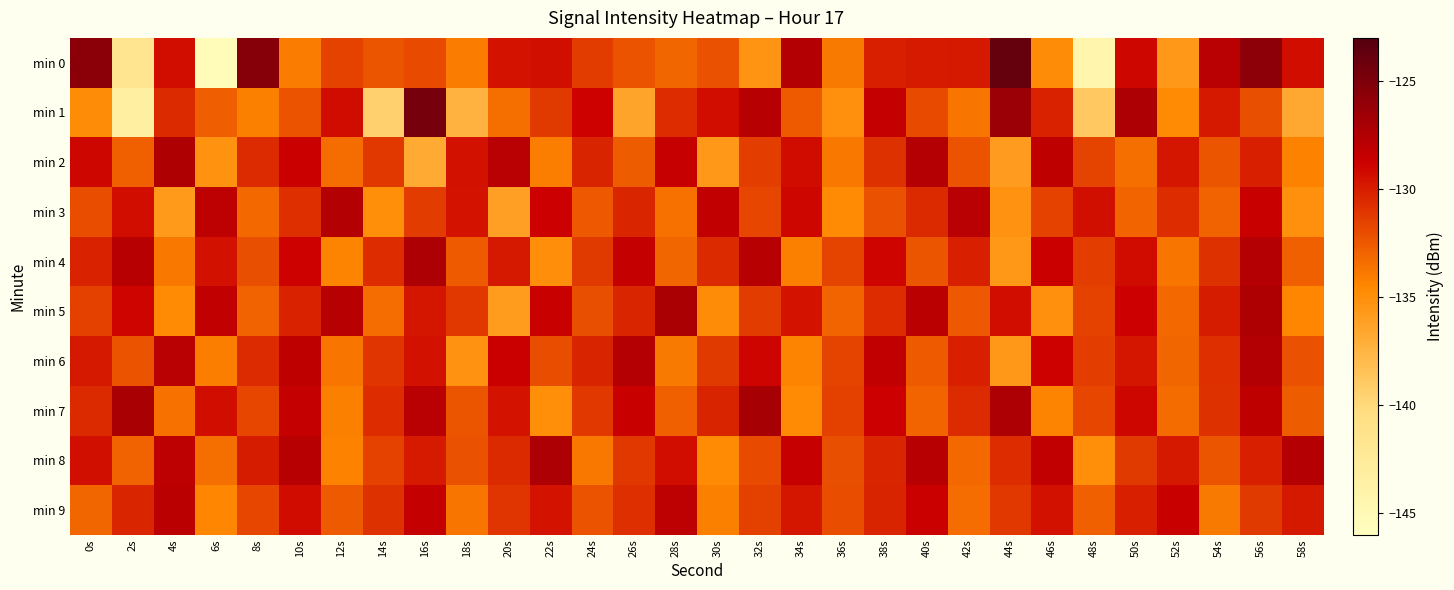

Reading left to right, extract all data points from this chart.

min 0: 0s=-125.7	2s=-141.7	4s=-129.3	6s=-145.3	8s=-125.4	10s=-134.0	12s=-131.6	14s=-132.4	16s=-131.9	18s=-134.0	20s=-129.6	22s=-129.5	24s=-131.3	26s=-132.3	28s=-133.1	30s=-132.2	32s=-135.4	34s=-127.5	36s=-133.9	38s=-130.1	40s=-129.8	42s=-129.8	44s=-123.8	46s=-134.8	48s=-144.4	50s=-129.0	52s=-135.7	54s=-127.9	56s=-125.8	58s=-129.4
min 1: 0s=-134.8	2s=-143.3	4s=-130.5	6s=-132.8	8s=-134.2	10s=-132.3	12s=-129.3	14s=-139.4	16s=-124.7	18s=-137.3	20s=-133.5	22s=-131.2	24s=-128.9	26s=-136.4	28s=-130.7	30s=-129.3	32s=-127.8	34s=-132.6	36s=-135.1	38s=-128.4	40s=-131.9	42s=-133.7	44s=-126.5	46s=-130.2	48s=-138.9	50s=-127.3	52s=-134.6	54s=-129.8	56s=-132.1	58s=-136.7
min 2: 0s=-129.1	2s=-132.8	4s=-127.4	6s=-135.2	8s=-130.6	10s=-128.7	12s=-133.4	14s=-131.1	16s=-136.8	18s=-129.5	20s=-127.9	22s=-134.1	24s=-130.3	26s=-132.7	28s=-128.5	30s=-135.6	32s=-131.4	34s=-129.2	36s=-133.8	38s=-130.9	40s=-127.6	42s=-132.3	44s=-135.9	46s=-128.2	48s=-131.7	50s=-133.5	52s=-129.7	54s=-132.4	56s=-130.1	58s=-134.3
min 3: 0s=-132.0	2s=-129.3	4s=-135.7	6s=-128.1	8s=-133.2	10s=-130.8	12s=-127.5	14s=-134.9	16s=-131.3	18s=-129.6	20s=-136.2	22s=-128.8	24s=-132.5	26s=-130.4	28s=-133.6	30s=-128.3	32s=-131.8	34s=-129.1	36s=-134.7	38s=-132.2	40s=-130.5	42s=-127.9	44s=-135.3	46s=-131.6	48s=-129.4	50s=-133.0	52s=-130.7	54s=-132.9	56s=-128.6	58s=-135.1
min 4: 0s=-130.2	2s=-127.7	4s=-133.8	6s=-129.5	8s=-132.1	10s=-128.9	12s=-134.4	14s=-130.7	16s=-127.3	18s=-132.6	20s=-129.8	22s=-135.0	24s=-131.2	26s=-128.4	28s=-133.1	30s=-130.5	32s=-127.8	34s=-134.2	36s=-131.7	38s=-129.0	40s=-132.4	42s=-130.1	44s=-135.5	46s=-128.7	48s=-131.4	50s=-129.2	52s=-133.7	54s=-130.9	56s=-127.6	58s=-132.8
min 5: 0s=-131.5	2s=-129.0	4s=-134.6	6s=-128.3	8s=-132.9	10s=-130.2	12s=-127.7	14s=-133.4	16s=-129.7	18s=-131.1	20s=-135.8	22s=-128.6	24s=-132.1	26s=-130.4	28s=-127.2	30s=-134.8	32s=-131.3	34s=-129.6	36s=-133.0	38s=-130.7	40s=-128.0	42s=-132.5	44s=-129.3	46s=-135.1	48s=-131.6	50s=-128.8	52s=-133.2	54s=-130.0	56s=-127.4	58s=-134.5
min 6: 0s=-129.8	2s=-132.3	4s=-127.9	6s=-134.1	8s=-130.6	10s=-128.2	12s=-133.7	14s=-131.0	16s=-129.5	18s=-135.3	20s=-128.7	22s=-132.0	24s=-130.3	26s=-127.6	28s=-133.9	30s=-131.2	32s=-129.0	34s=-134.4	36s=-131.7	38s=-128.3	40s=-132.6	42s=-130.1	44s=-135.6	46s=-128.9	48s=-131.4	50s=-129.7	52s=-133.1	54s=-130.8	56s=-127.5	58s=-132.2
min 7: 0s=-130.5	2s=-127.1	4s=-133.6	6s=-129.3	8s=-131.8	10s=-128.4	12s=-134.2	14s=-130.7	16s=-127.9	18s=-132.4	20s=-129.6	22s=-134.9	24s=-131.1	26s=-128.6	28s=-132.8	30s=-130.3	32s=-127.0	34s=-134.7	36s=-131.5	38s=-128.8	40s=-133.0	42s=-130.6	44s=-127.3	46s=-134.4	48s=-131.8	50s=-129.1	52s=-133.3	54s=-130.9	56s=-128.2	58s=-132.7
min 8: 0s=-129.4	2s=-132.9	4s=-128.1	6s=-133.5	8s=-130.0	10s=-127.7	12s=-134.3	14s=-131.6	16s=-129.9	18s=-132.2	20s=-130.5	22s=-127.3	24s=-133.8	26s=-131.1	28s=-129.3	30s=-134.6	32s=-131.9	34s=-128.5	36s=-132.1	38s=-130.4	40s=-127.7	42s=-133.2	44s=-130.7	46s=-128.3	48s=-134.9	50s=-131.2	52s=-129.8	54s=-132.4	56s=-130.1	58s=-127.6
min 9: 0s=-133.1	2s=-130.4	4s=-128.0	6s=-134.5	8s=-131.8	10s=-129.2	12s=-132.6	14s=-130.9	16s=-128.4	18s=-133.7	20s=-131.0	22s=-129.6	24s=-132.3	26s=-130.8	28s=-128.1	30s=-134.2	32s=-131.5	34s=-129.7	36s=-132.0	38s=-130.3	40s=-128.7	42s=-133.4	44s=-131.1	46s=-129.5	48s=-132.8	50s=-130.1	52s=-128.6	54s=-133.9	56s=-131.2	58s=-129.8